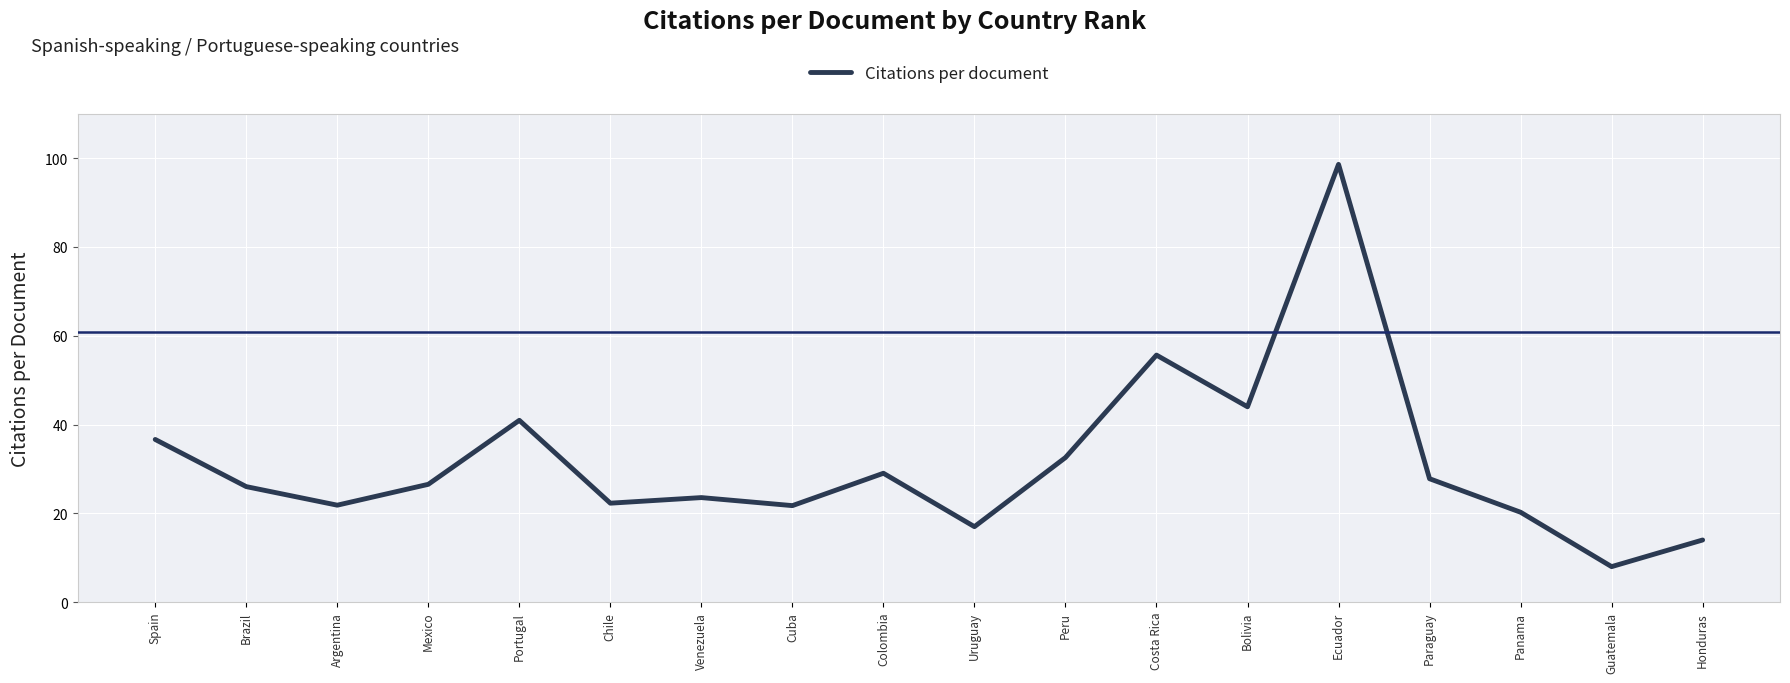

Approximately how many times larger is the value at Spain compared to Uruguay?

2.2